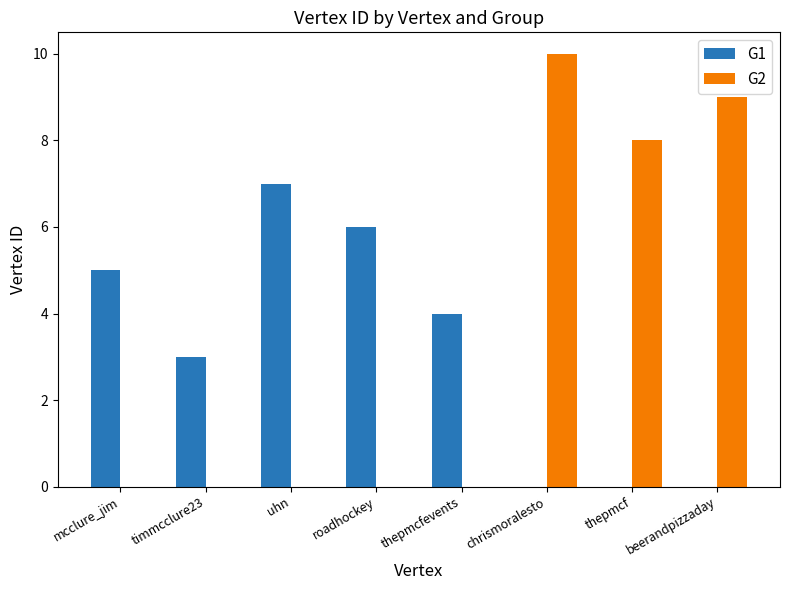

Which series changed the most between thepmcfevents and chrismoralesto?

G2